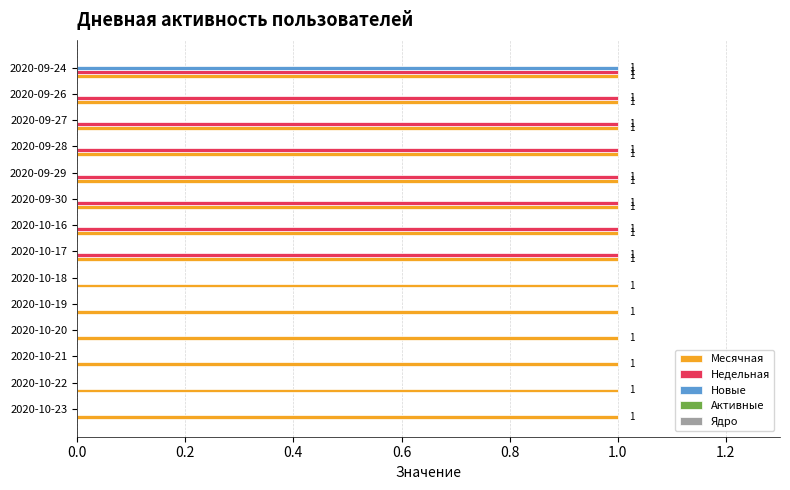

Which series has the largest total across all categories?

Месячная